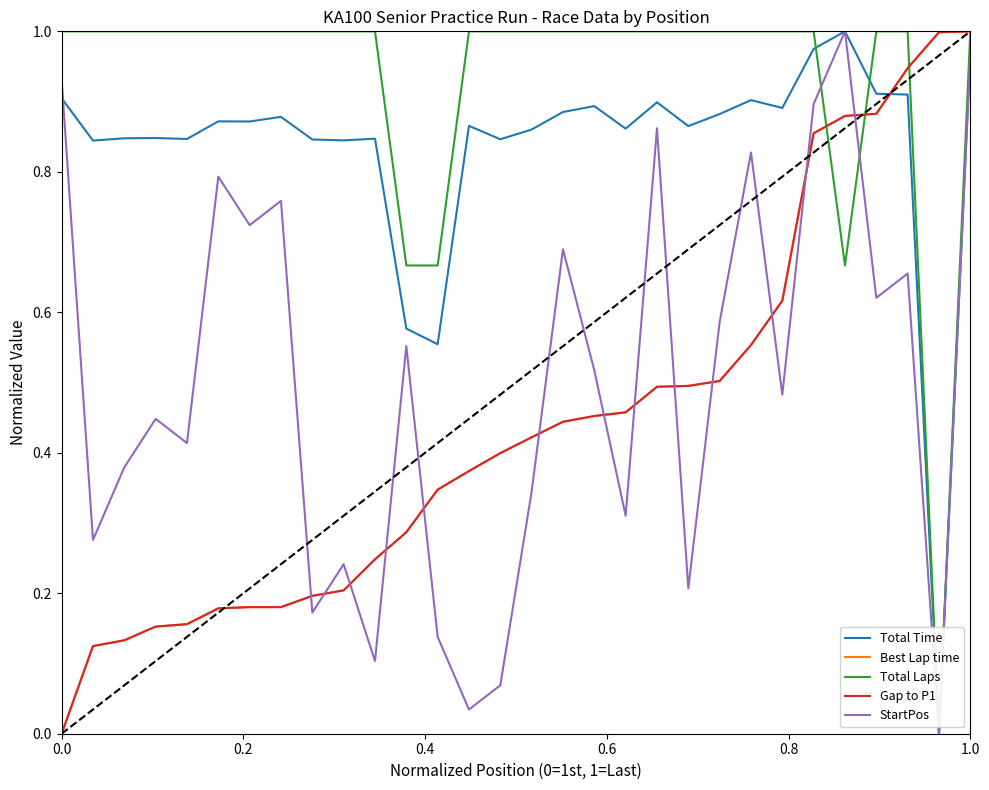

Does the chart have visible grid lines?

No